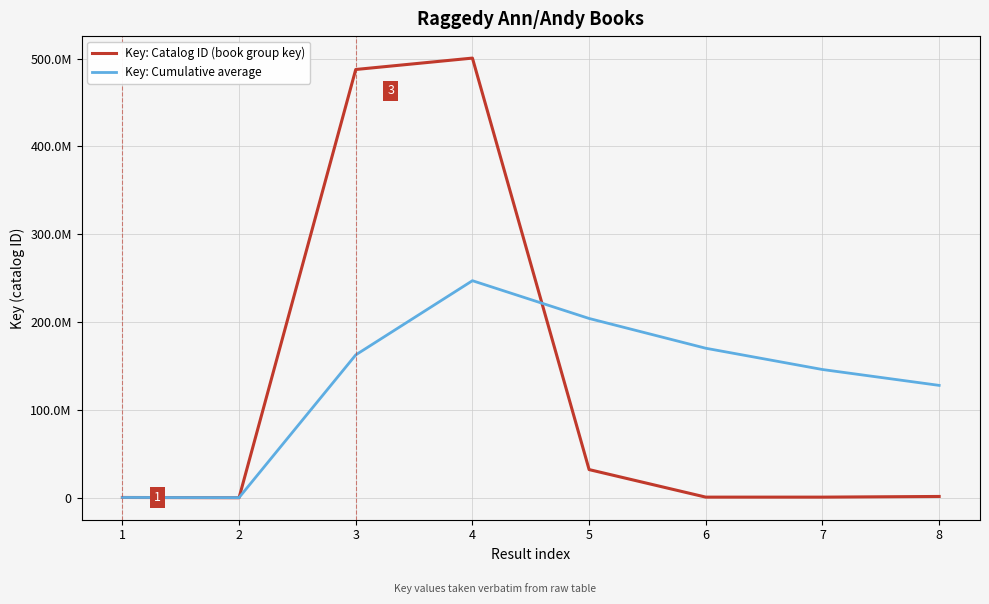

Between 1 and 2, which series saw the biggest shift?

Key: Catalog ID (book group key)